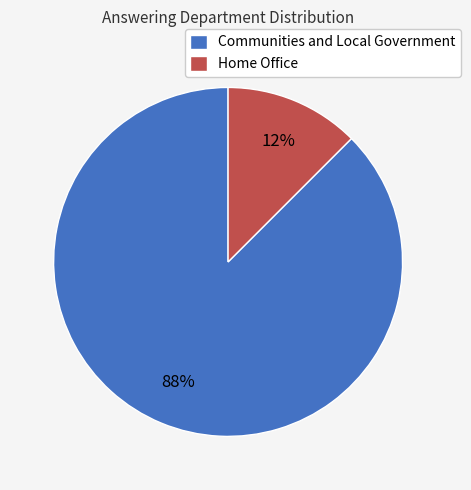

Is Home Office the majority of the pie?

No